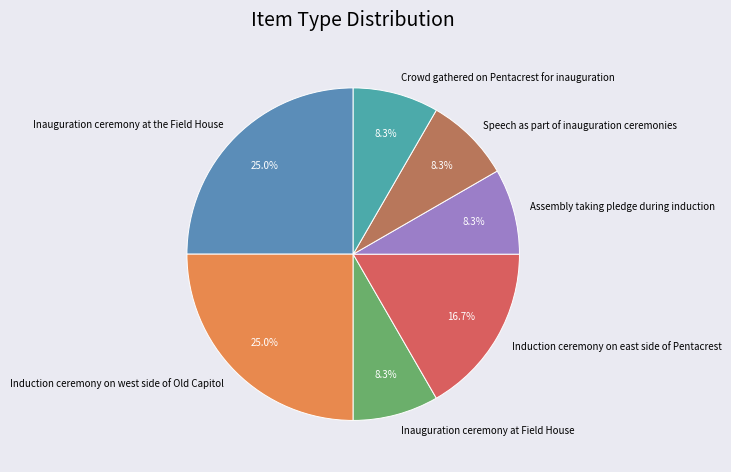

What is the total percentage of Inauguration ceremony at the Field House and Inauguration ceremony at Field House?

33.3%